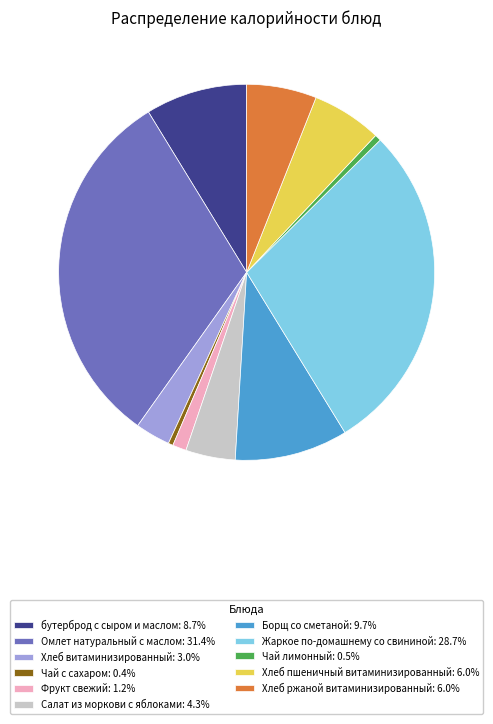

Count the number of slices in the pie.

11